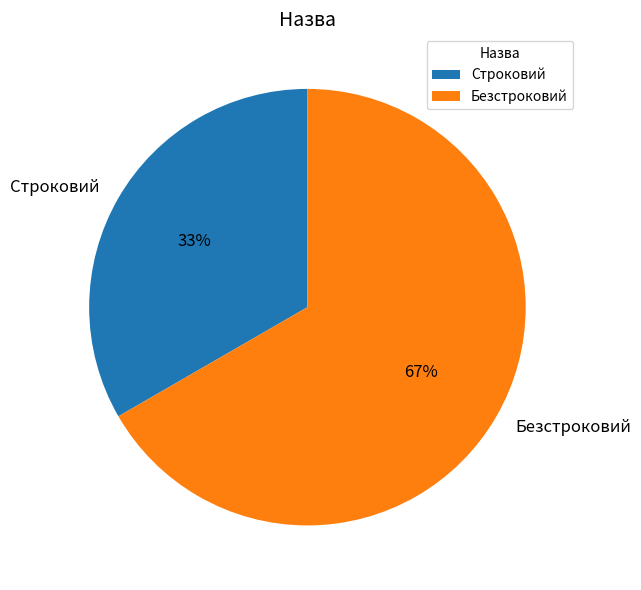

Which category has the smallest portion of the pie?

Строковий